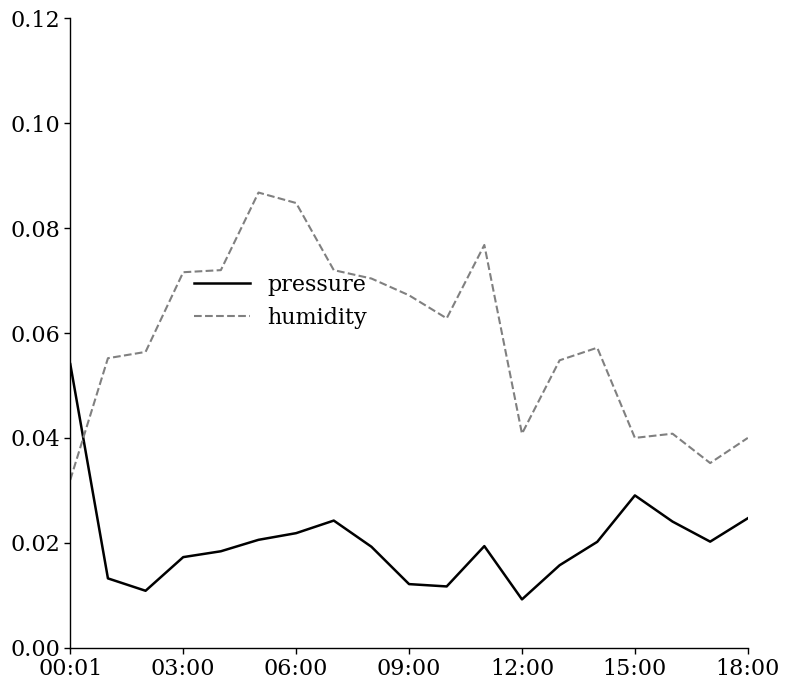

List the series in order of their peak value, lowest first.

pressure, humidity